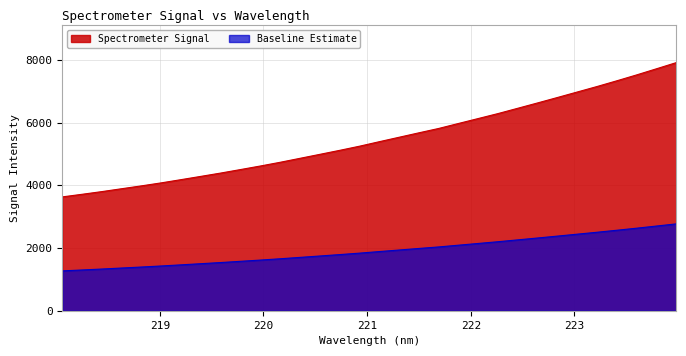

Reading right to left, list all the values displayed in this chart.

223.9802=7915.3	223.7895=7718.8	223.5987=7523.8	223.408=7336.4	223.2172=7153.9	223.0264=6978.8	222.8355=6803.9	222.6447=6631.0	222.4538=6460.8	222.263=6291.3	222.0721=6132.9	221.8812=5975.0	221.6902=5815.9	221.4993=5676.7	221.3083=5535.0	221.1174=5393.6	220.9264=5249.7	220.7354=5117.5	220.5444=4990.0	220.3533=4863.6	220.1623=4737.3	219.9712=4618.6	219.7801=4505.4	219.589=4393.6	219.3979=4288.0	219.2067=4183.5	219.0156=4080.5	218.8244=3984.7	218.6332=3893.2	218.442=3801.3	218.2508=3715.5	218.0596=3632.1